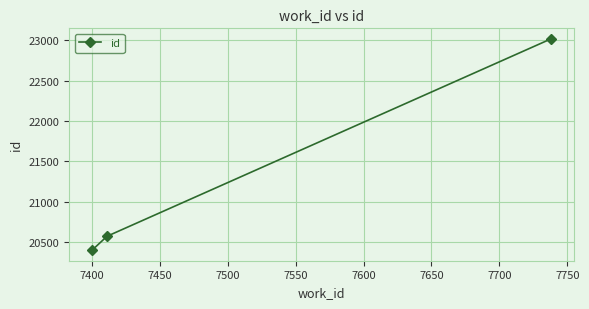

What is the difference between the maximum and minimum values?

2616